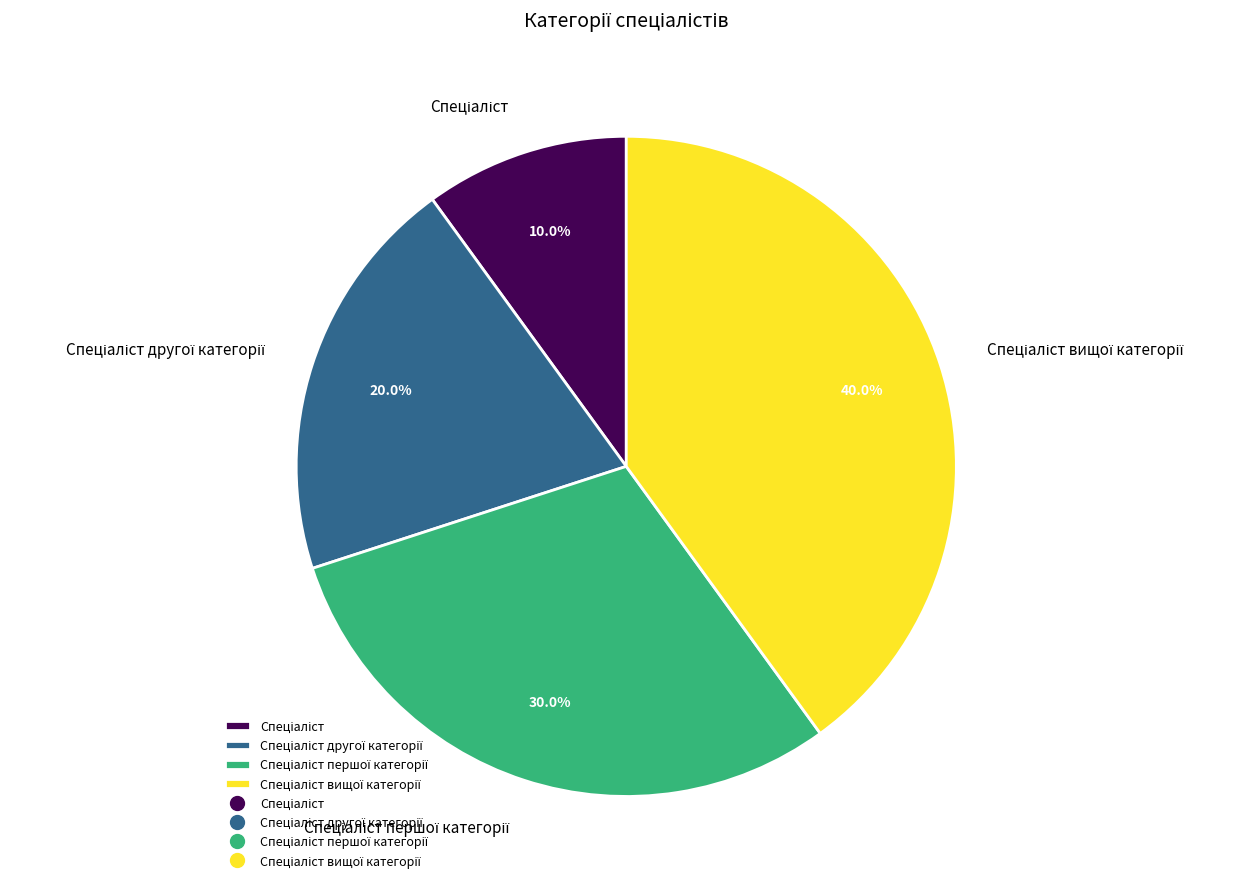

Does any single category account for the majority?

No